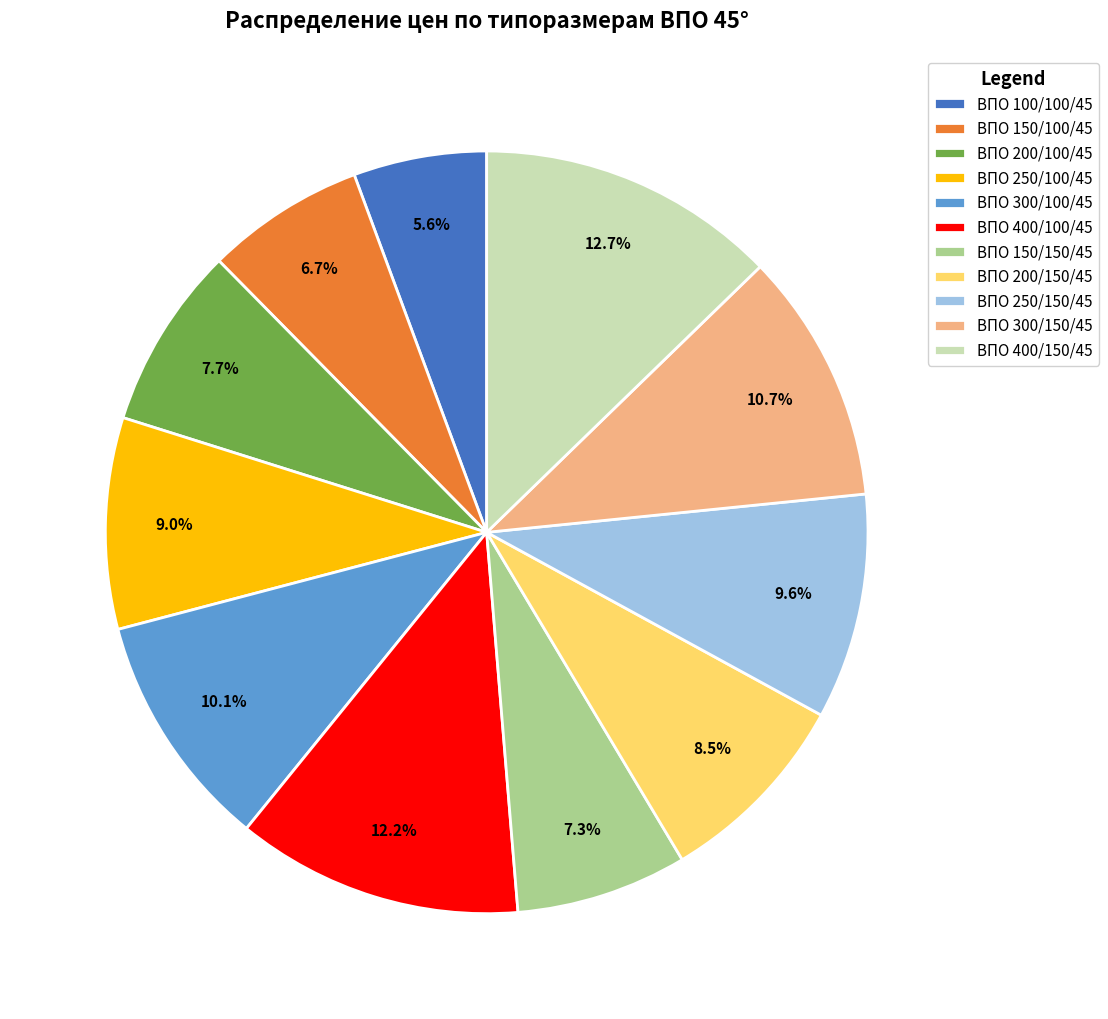

Does any single category account for the majority?

No